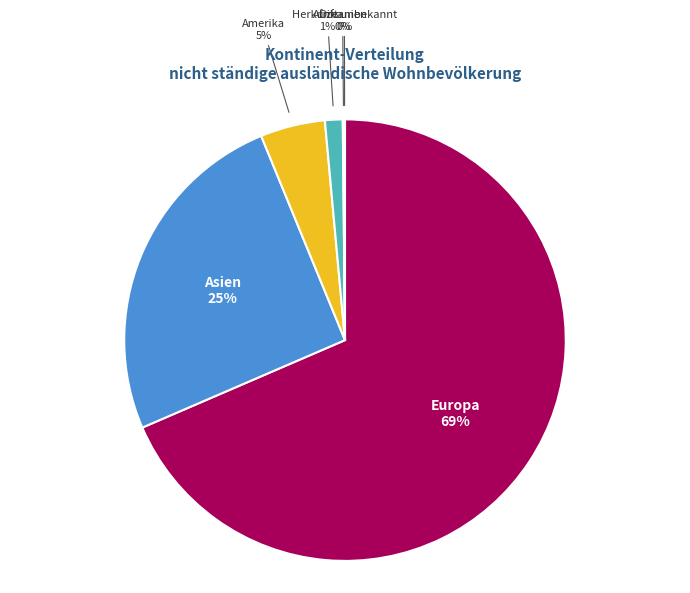

Is there a majority slice in this chart?

Yes